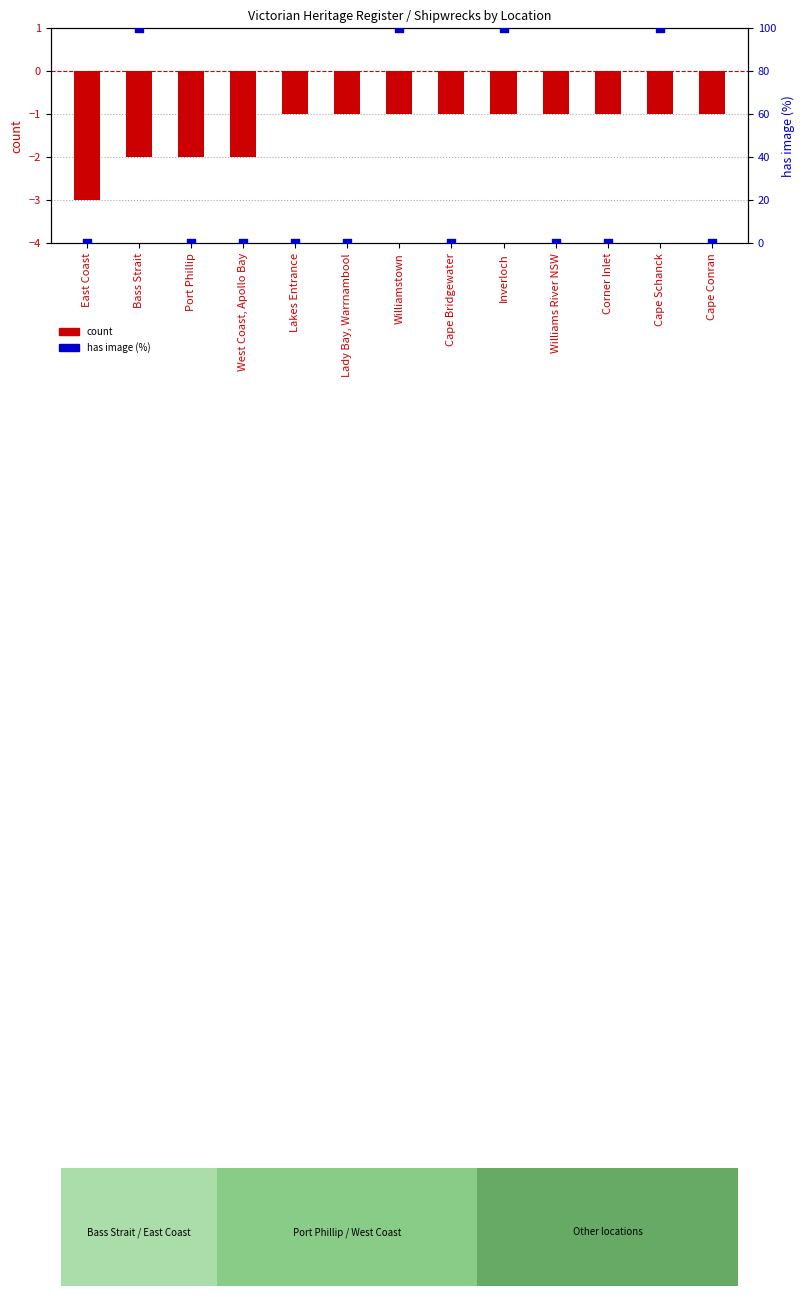

What are all the series names shown in the legend?

count, has image (%)